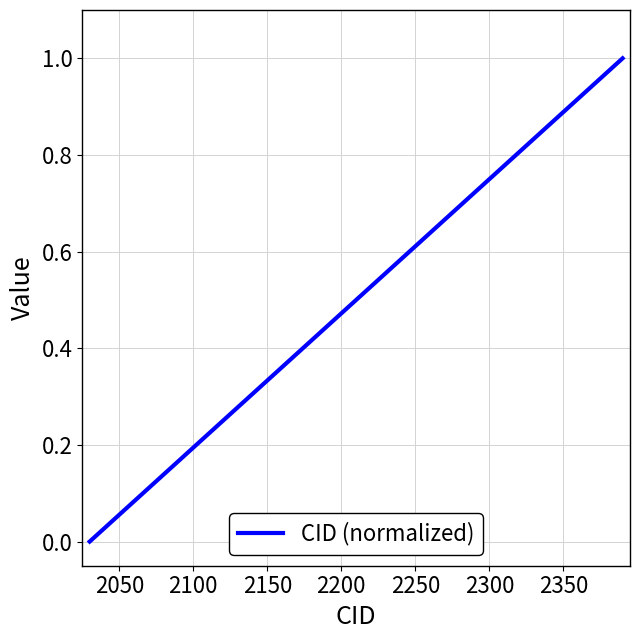

Is this an area chart (filled region under the line)?

No